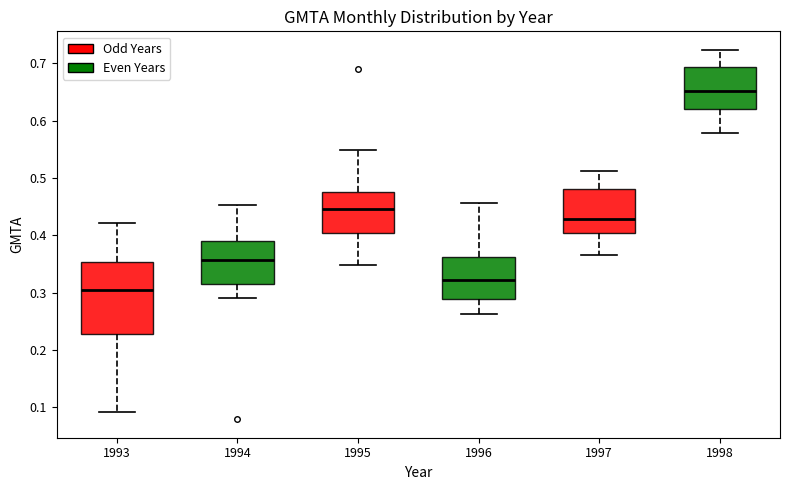

Which box's median line is the lowest?

1993